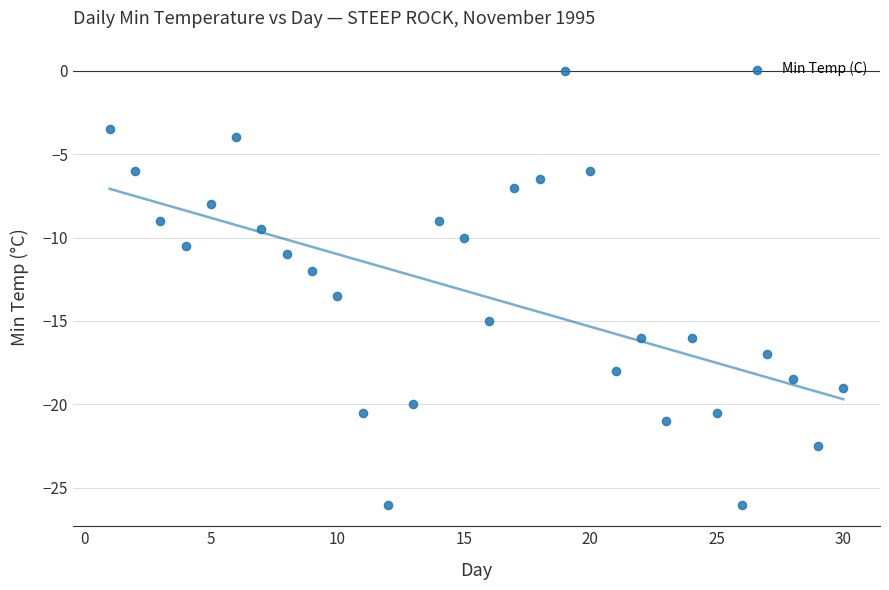

What is the range of X values (max minus min)?

29.0